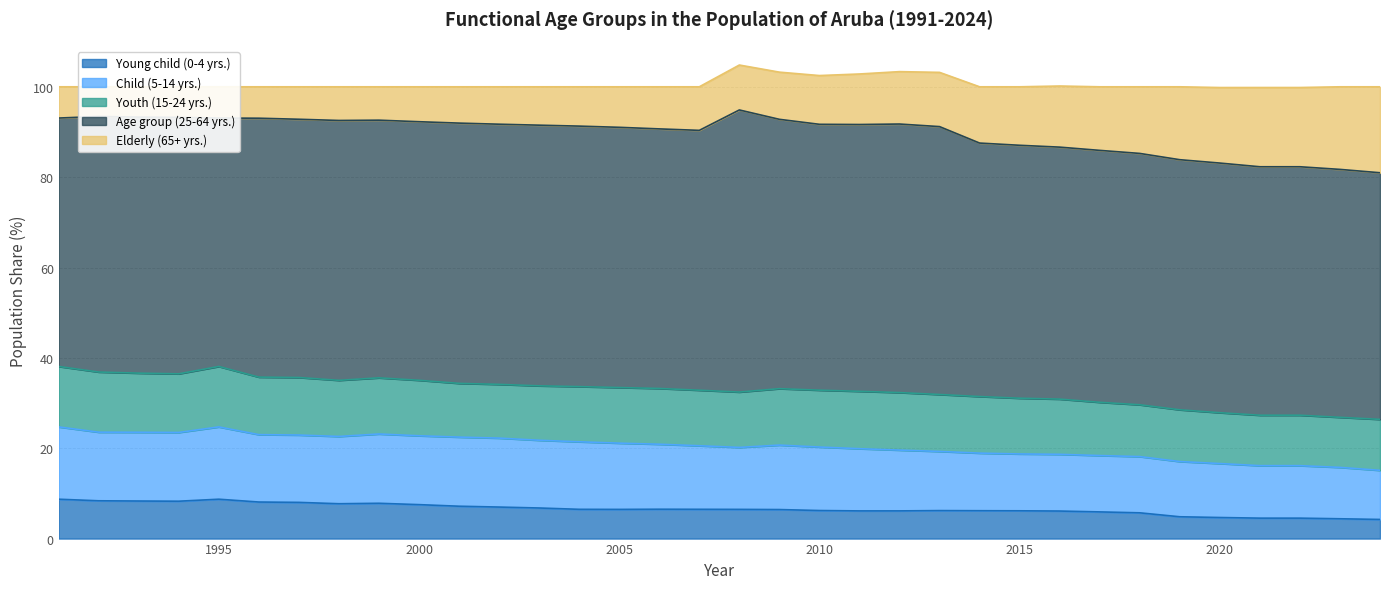

True or false: Age group (25-64 yrs.) and Youth (15-24 yrs.) intersect in this chart.

False